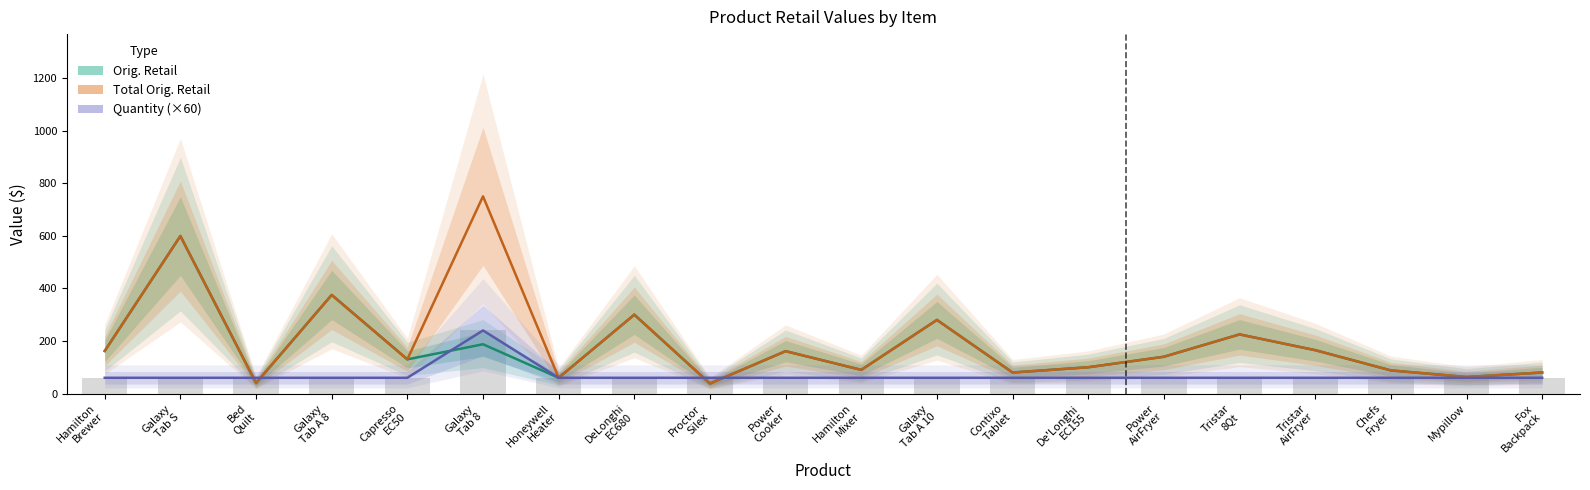

What are all the series names shown in the legend?

Orig. Retail, Total Orig. Retail, Quantity (×60)